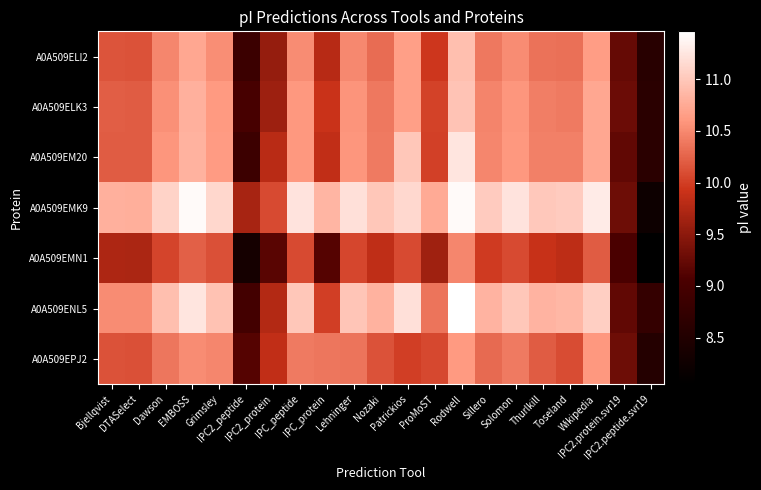

Reading left to right, transcribe all the data shown in this chart.

A0A509ELI2: Bjellqvist=10.1	DTASelect=10.1	Dawson=10.5	EMBOSS=10.7	Grimsley=10.5	IPC2_peptide=8.8	IPC2_protein=9.6	IPC_peptide=10.5	IPC_protein=9.8	Lehninger=10.5	Nozaki=10.3	Patrickios=10.7	ProMoST=10.0	Rodwell=10.9	Sillero=10.4	Solomon=10.5	Thurlkill=10.3	Toseland=10.3	Wikipedia=10.6	IPC2.protein.svr19=9.2	IPC2.peptide.svr19=8.6
A0A509ELK3: Bjellqvist=10.2	DTASelect=10.2	Dawson=10.6	EMBOSS=10.8	Grimsley=10.6	IPC2_peptide=9.0	IPC2_protein=9.6	IPC_peptide=10.6	IPC_protein=9.9	Lehninger=10.6	Nozaki=10.4	Patrickios=10.7	ProMoST=10.0	Rodwell=11.0	Sillero=10.5	Solomon=10.6	Thurlkill=10.4	Toseland=10.4	Wikipedia=10.7	IPC2.protein.svr19=9.3	IPC2.peptide.svr19=8.6
A0A509EM20: Bjellqvist=10.2	DTASelect=10.2	Dawson=10.6	EMBOSS=10.8	Grimsley=10.6	IPC2_peptide=8.9	IPC2_protein=9.8	IPC_peptide=10.6	IPC_protein=9.9	Lehninger=10.6	Nozaki=10.4	Patrickios=11.0	ProMoST=10.0	Rodwell=11.2	Sillero=10.5	Solomon=10.6	Thurlkill=10.4	Toseland=10.4	Wikipedia=10.7	IPC2.protein.svr19=9.2	IPC2.peptide.svr19=8.6
A0A509EMK9: Bjellqvist=10.8	DTASelect=10.8	Dawson=11.1	EMBOSS=11.4	Grimsley=11.1	IPC2_peptide=9.7	IPC2_protein=10.1	IPC_peptide=11.2	IPC_protein=10.8	Lehninger=11.2	Nozaki=11.0	Patrickios=11.1	ProMoST=10.7	Rodwell=11.4	Sillero=11.0	Solomon=11.2	Thurlkill=11.0	Toseland=11.0	Wikipedia=11.3	IPC2.protein.svr19=9.3	IPC2.peptide.svr19=8.2
A0A509EMN1: Bjellqvist=9.7	DTASelect=9.7	Dawson=10.0	EMBOSS=10.2	Grimsley=10.1	IPC2_peptide=8.3	IPC2_protein=9.2	IPC_peptide=10.1	IPC_protein=9.1	Lehninger=10.1	Nozaki=9.8	Patrickios=10.1	ProMoST=9.6	Rodwell=10.5	Sillero=10.0	Solomon=10.1	Thurlkill=9.9	Toseland=9.8	Wikipedia=10.2	IPC2.protein.svr19=9.1	IPC2.peptide.svr19=8.1
A0A509ENL5: Bjellqvist=10.5	DTASelect=10.5	Dawson=10.9	EMBOSS=11.2	Grimsley=10.9	IPC2_peptide=8.9	IPC2_protein=9.8	IPC_peptide=11.0	IPC_protein=10.0	Lehninger=11.0	Nozaki=10.8	Patrickios=11.2	ProMoST=10.4	Rodwell=11.5	Sillero=10.8	Solomon=11.0	Thurlkill=10.8	Toseland=10.9	Wikipedia=11.1	IPC2.protein.svr19=9.2	IPC2.peptide.svr19=8.7
A0A509EPJ2: Bjellqvist=10.1	DTASelect=10.1	Dawson=10.4	EMBOSS=10.5	Grimsley=10.5	IPC2_peptide=9.1	IPC2_protein=9.9	IPC_peptide=10.4	IPC_protein=10.4	Lehninger=10.4	Nozaki=10.1	Patrickios=10.0	ProMoST=10.1	Rodwell=10.6	Sillero=10.3	Solomon=10.4	Thurlkill=10.2	Toseland=10.1	Wikipedia=10.6	IPC2.protein.svr19=9.3	IPC2.peptide.svr19=8.5